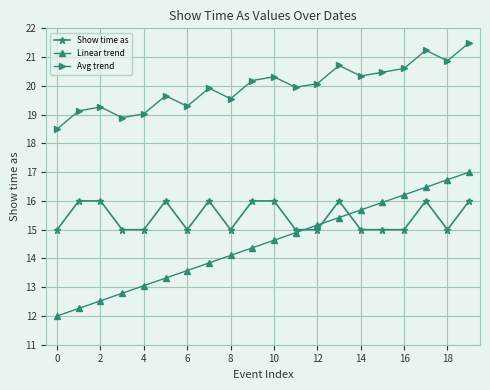

How many interior local valleys does the Avg trend series have?

6